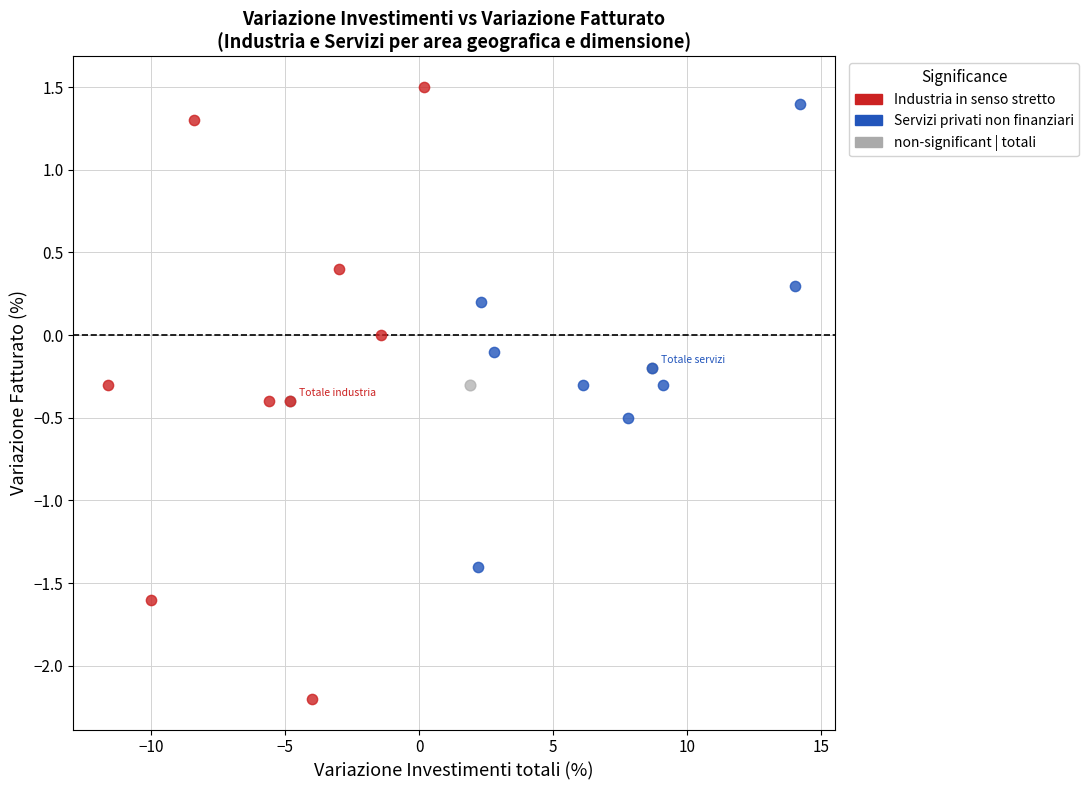

Which series contains the highest Y value?

Industria in senso stretto